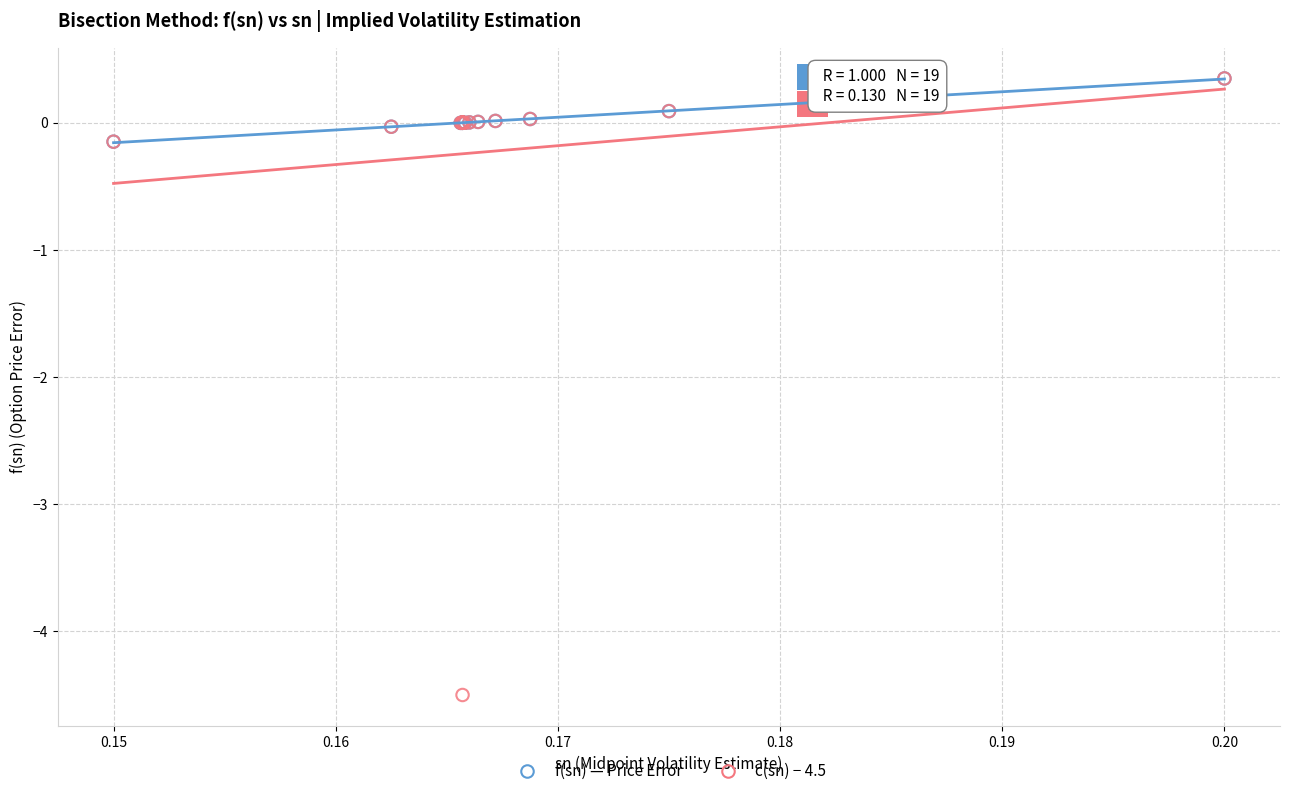

What are all the series names shown in the legend?

f(sn) — Price Error, c(sn) − 4.5